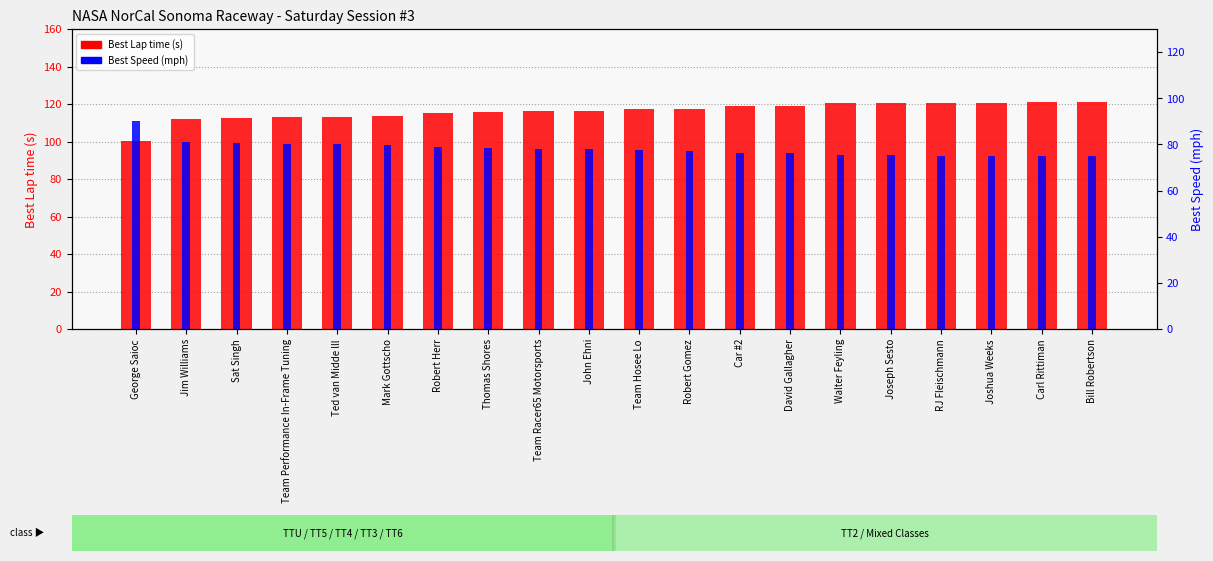

True or false: Best Speed has a value of 19.4 at Sat Singh.

False